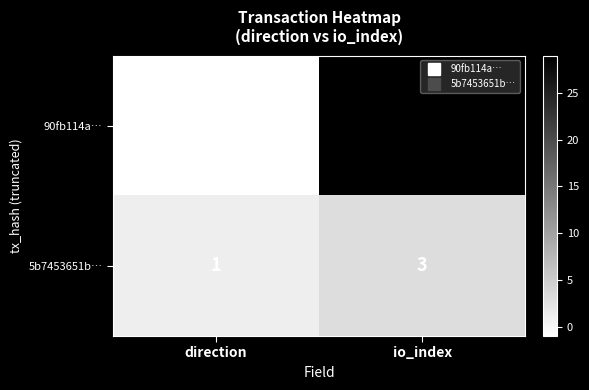

Is it true that 5b7453651b… equals 2 at io_index?

False